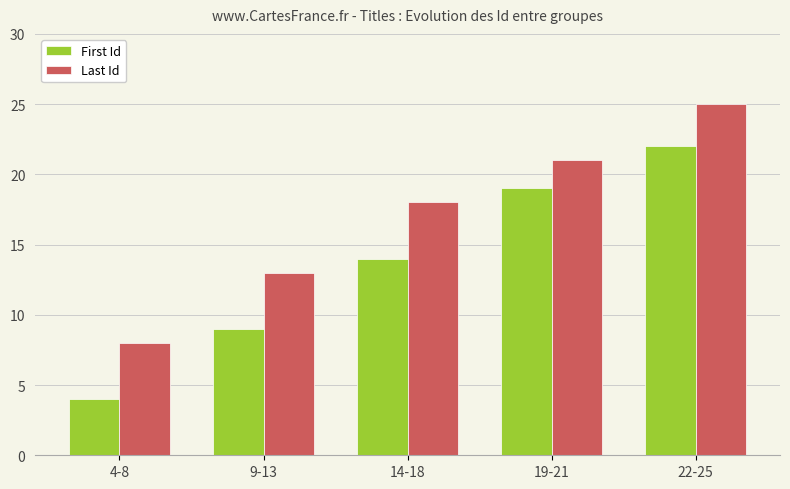

At which label is Last Id closest to 16?

14-18